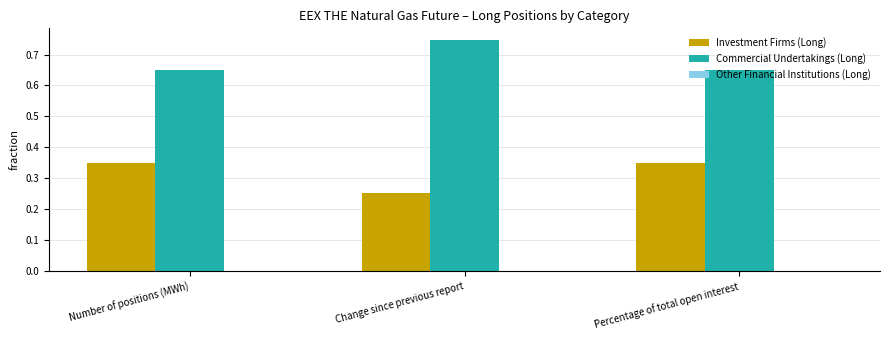

What position from the right is Percentage of total open interest?

1